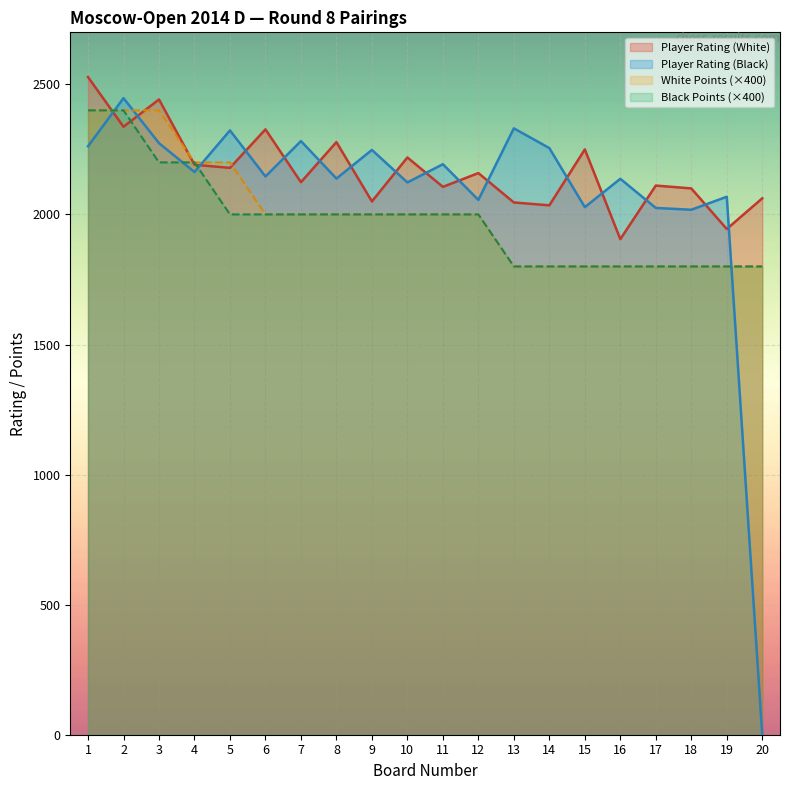

True or false: Black Points and White Points intersect in this chart.

False